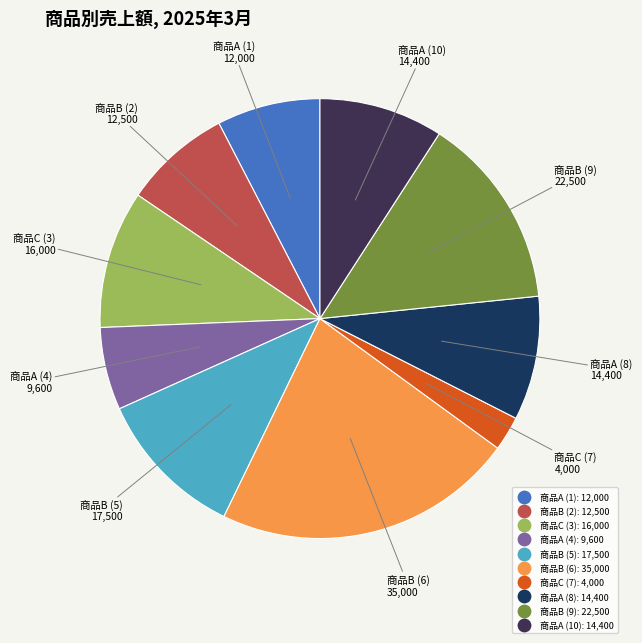

Is 商品A (4) the majority of the pie?

No